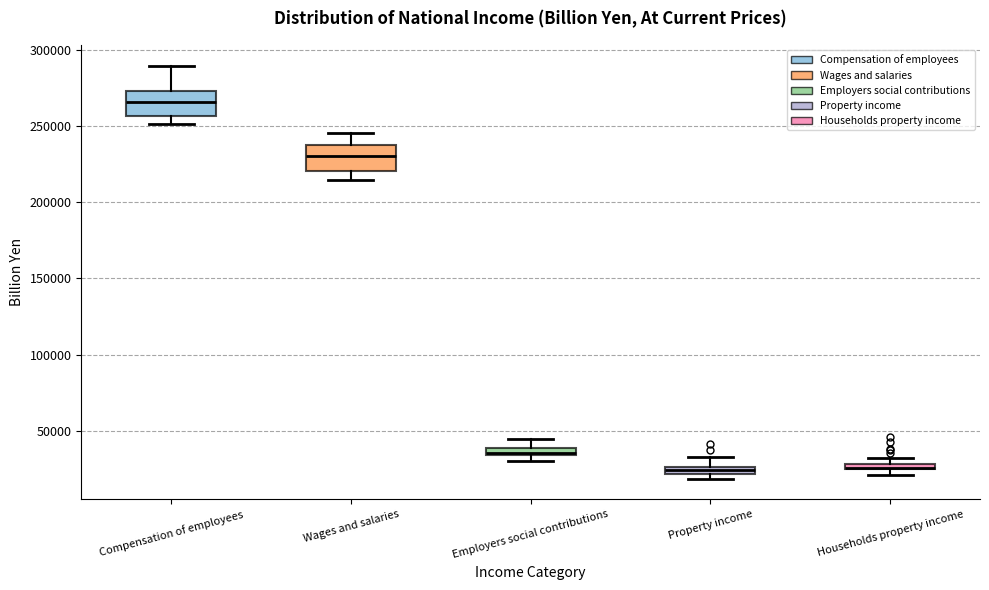

Where is the lower edge of the box for Households property income on the y-axis? The values are not printed on the chart, so give them approximately, as read against the axis.

25000